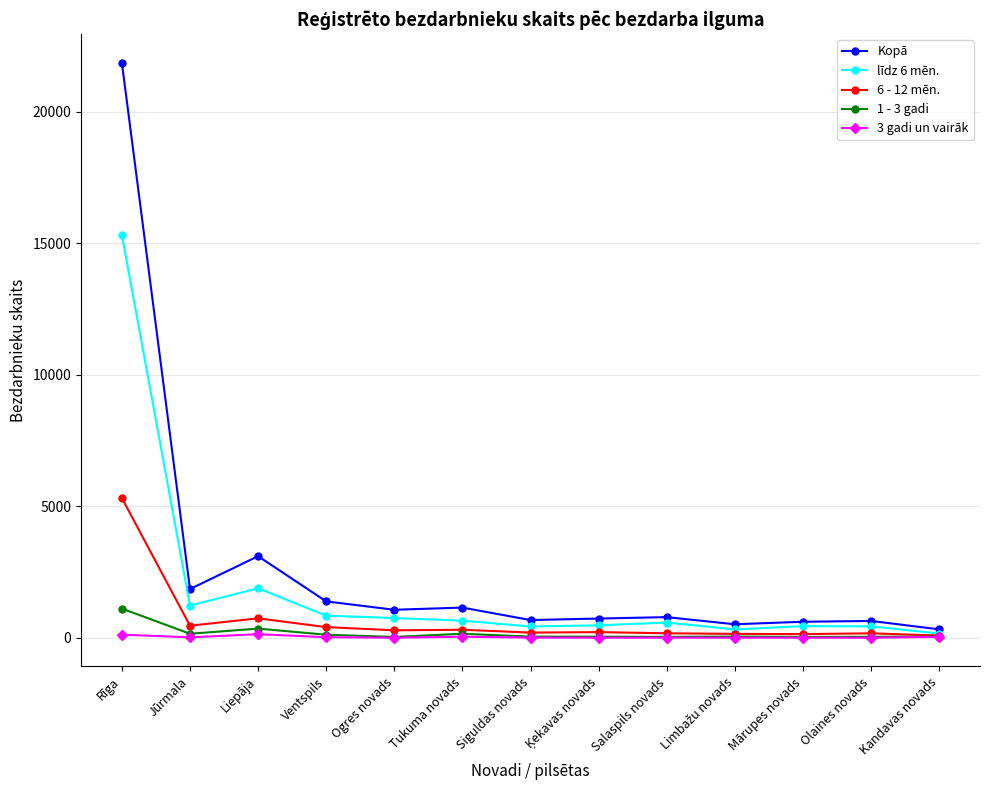

Where is the first local minimum for Kopā?

Jūrmala